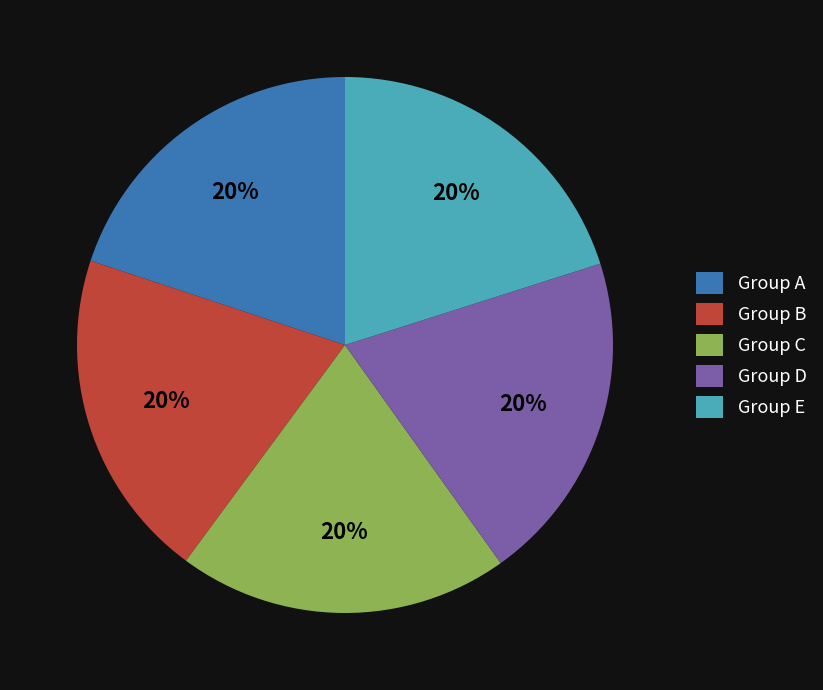

How many segments does this pie chart have?

5